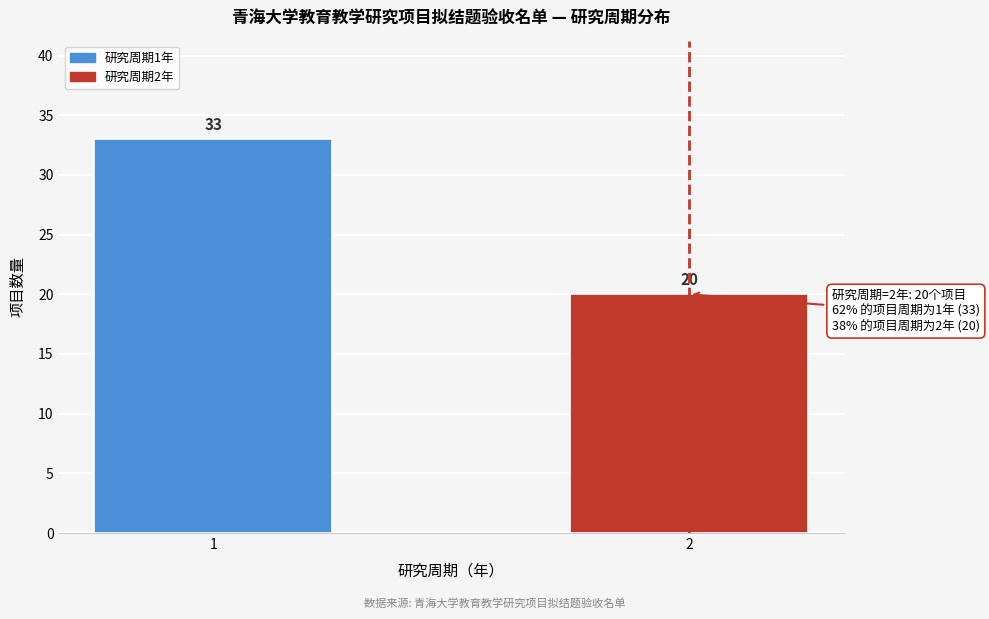

Reading left to right, what are all the values shown in this chart?

1=33	2=20